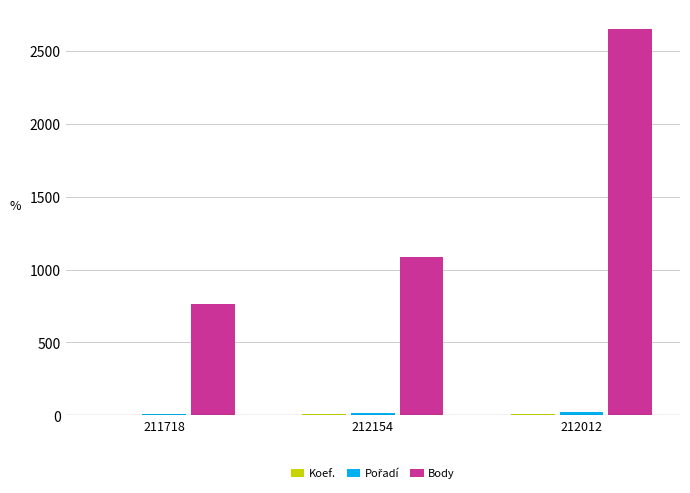

Which series has the widest spread of values?

Body